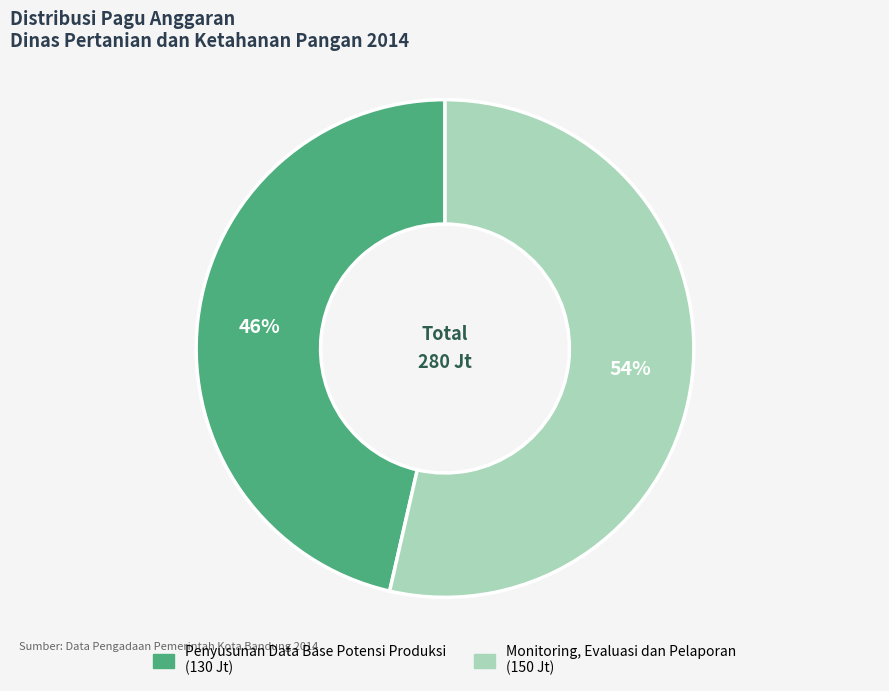

Does any single category account for the majority?

Yes